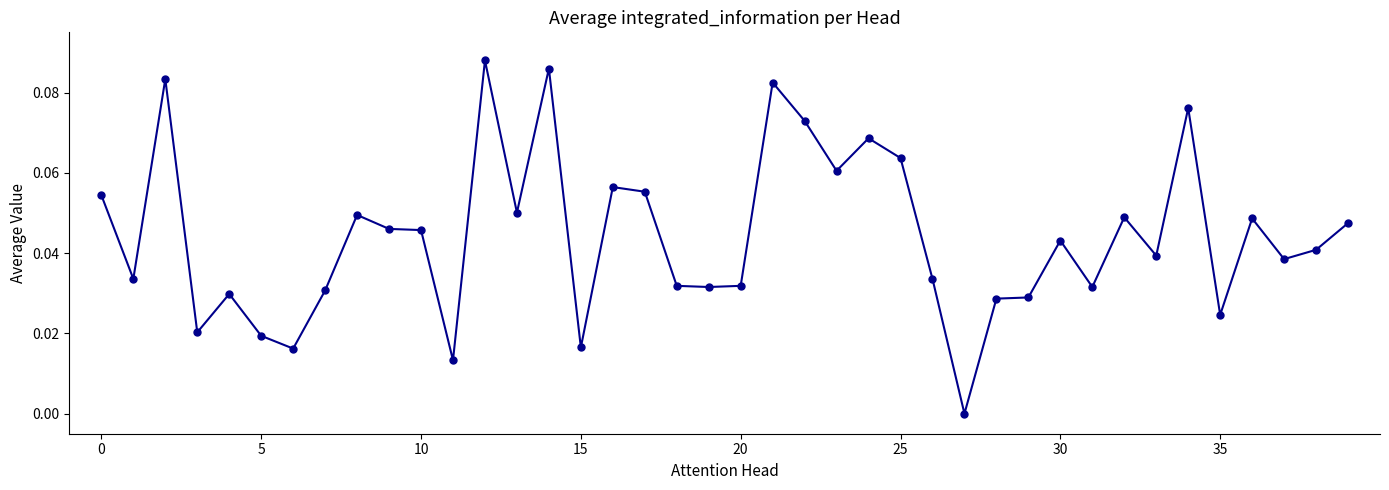

True or false: the data has more than 2 interior local peaks.

True